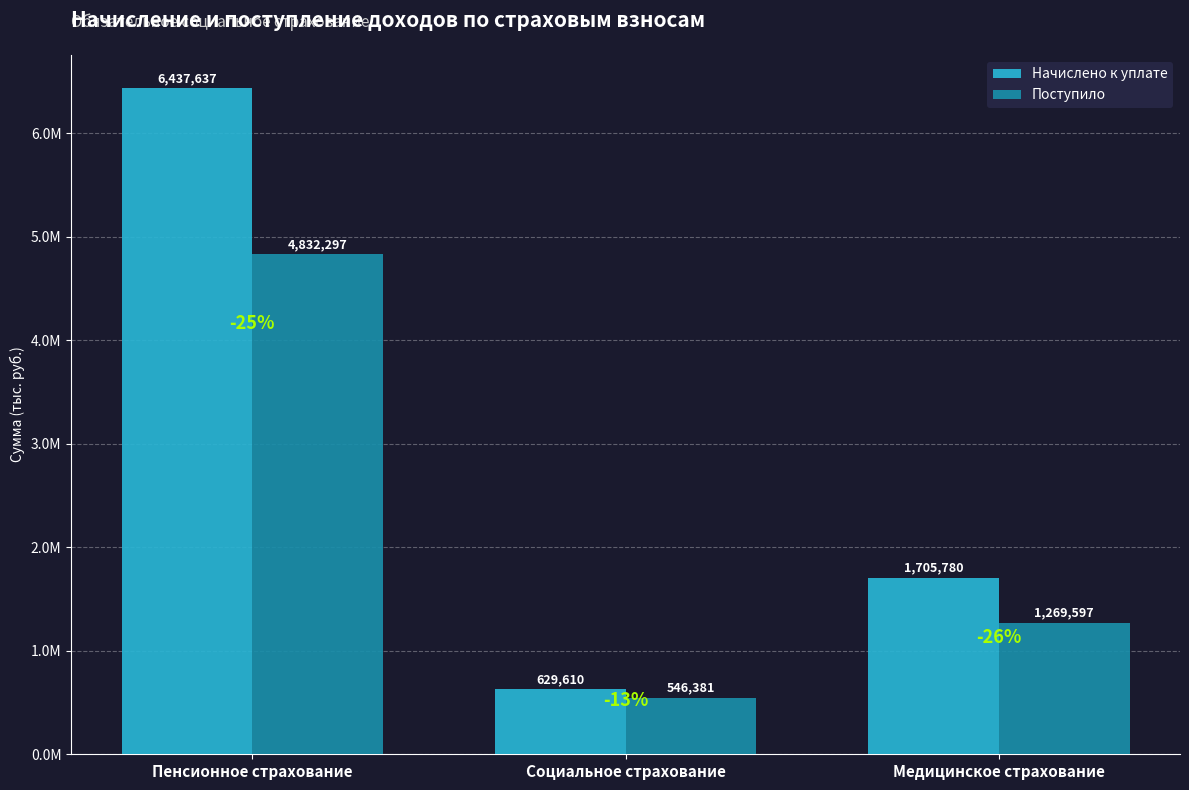

What are all the series names shown in the legend?

Начислено к уплате, Поступило